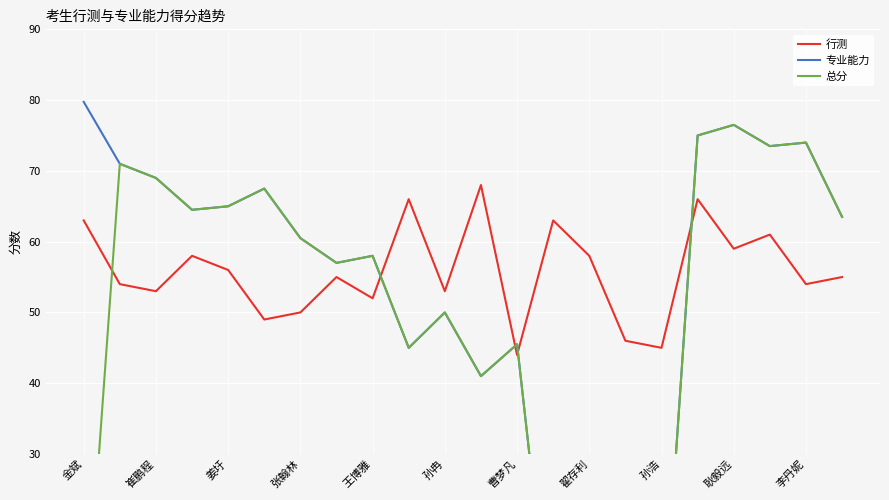

True or false: 总分 and 专业能力 intersect in this chart.

False